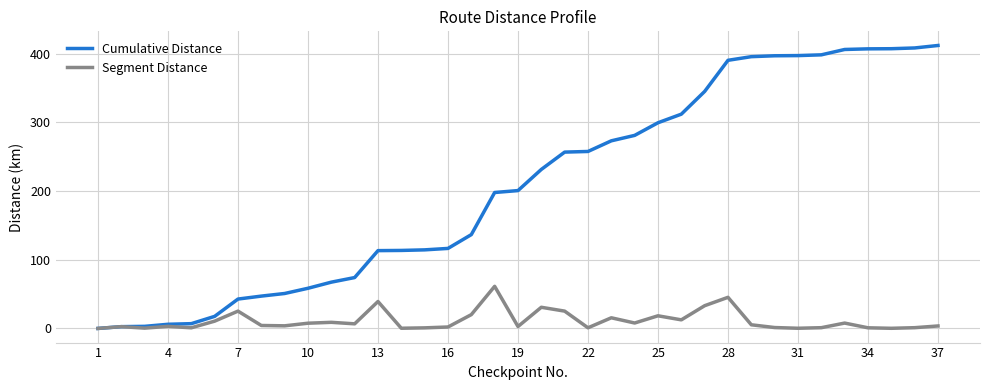

Which series has the largest total across all categories?

Cumulative Distance